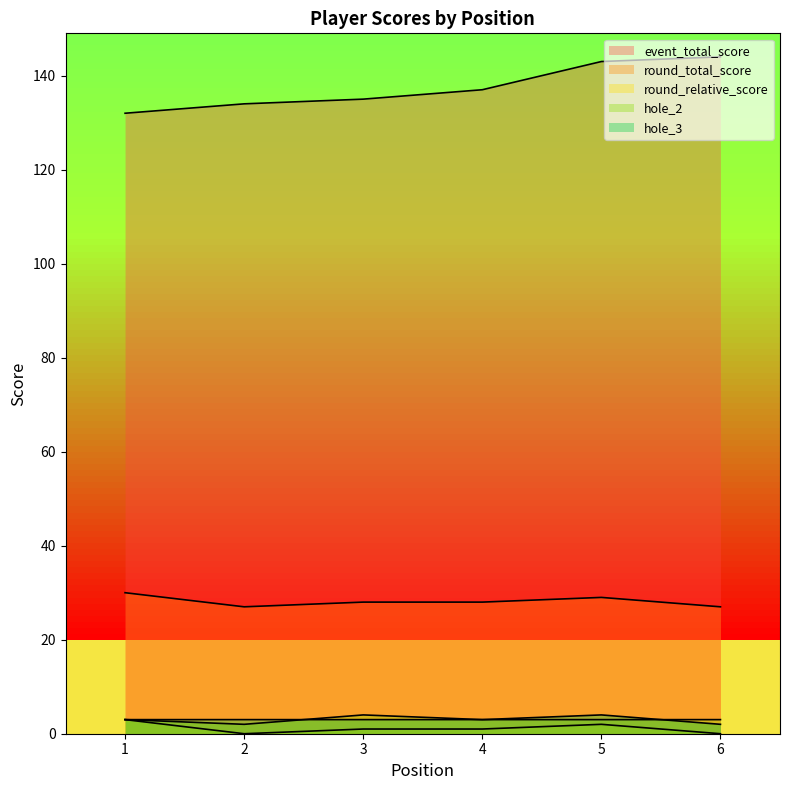

How many lines are shown in the chart?

5